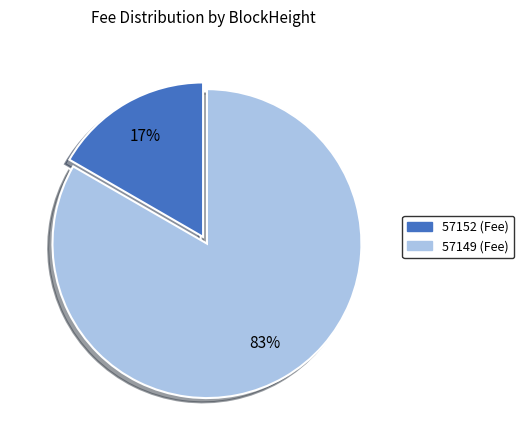

To the nearest percent, what is the combined percentage of 57149 and 57152?

100%